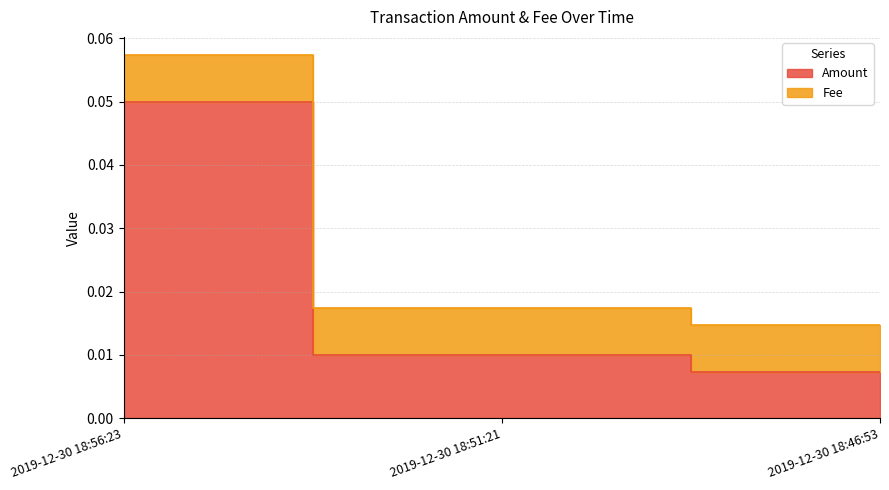

Between 2019-12-30 18:56:23 and 2019-12-30 18:51:21, which is larger?

2019-12-30 18:56:23